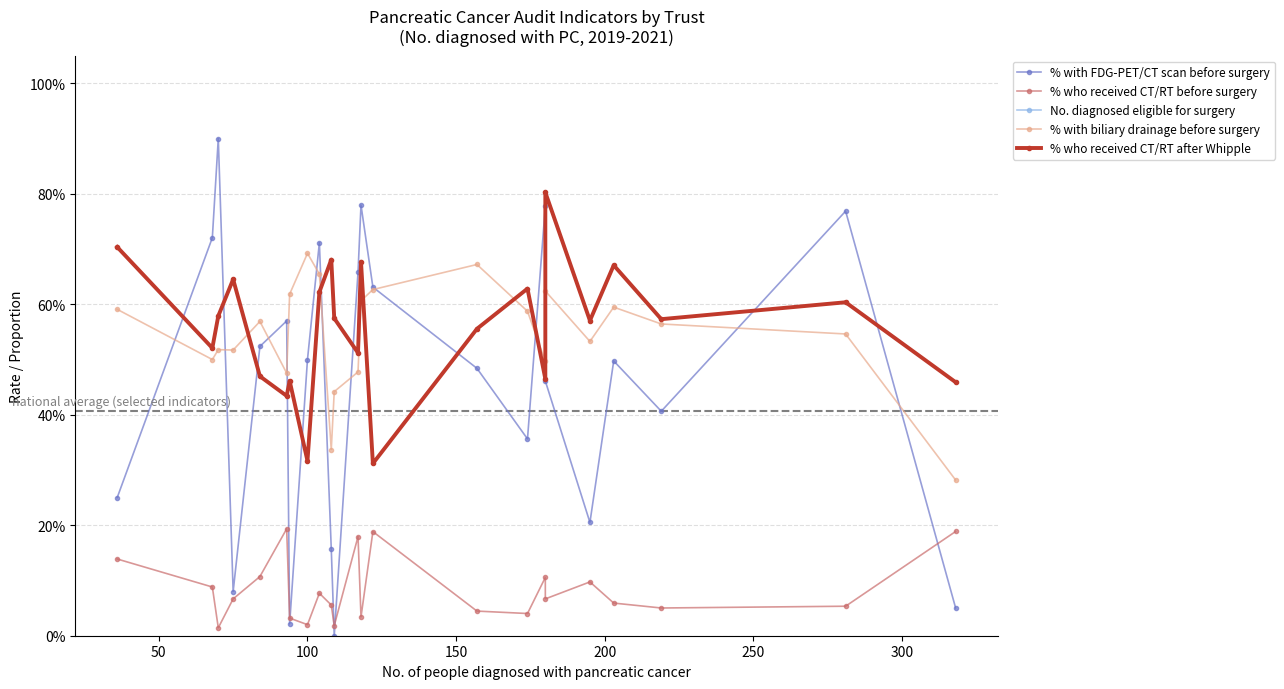

What is the value of the % with biliary drainage before surgery point at the 14th from the left?

0.6